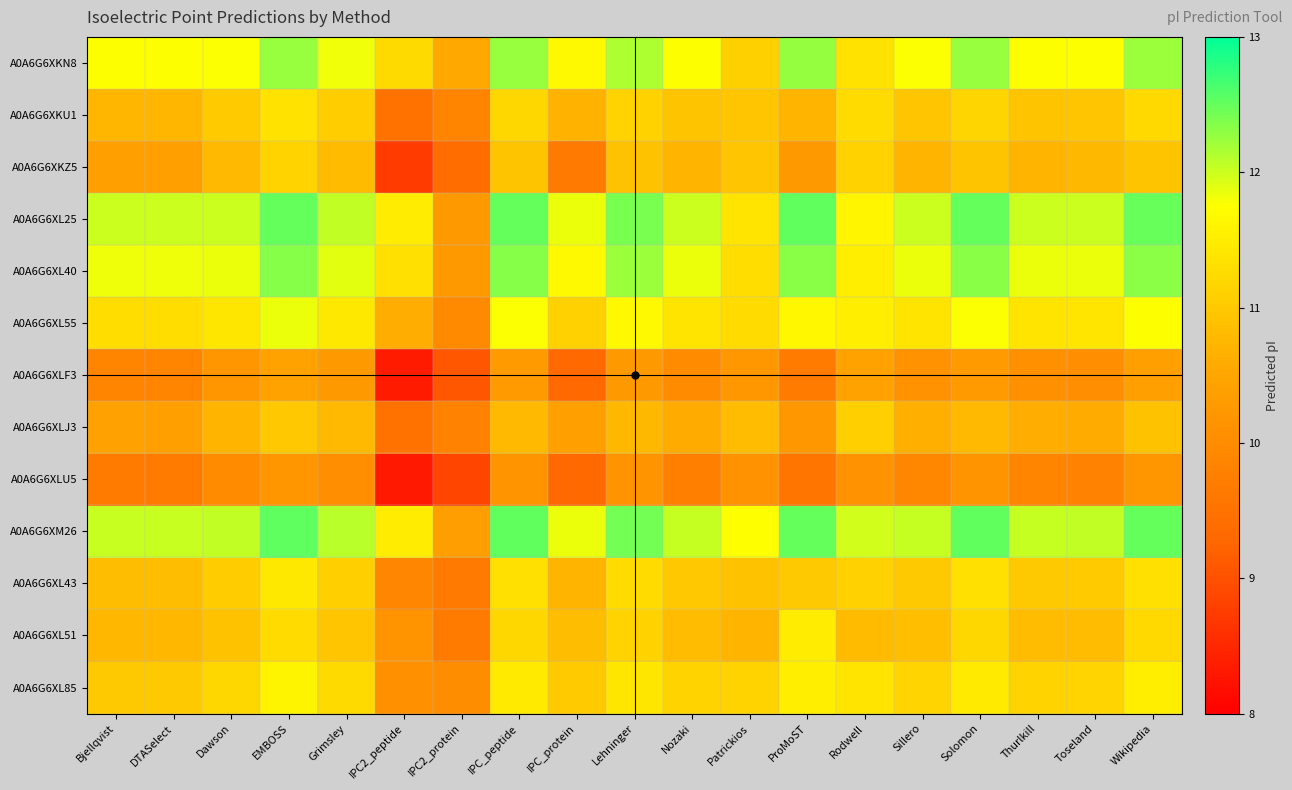

Reading right to left, what are all the values shown in this chart?

A0A6G6XKN8: Wikipedia=12.2	Toseland=11.8	Thurlkill=11.8	Solomon=12.3	Sillero=11.8	Rodwell=11.4	ProMoST=12.3	Patrickios=11.1	Nozaki=11.8	Lehninger=12.1	IPC_protein=11.7	IPC_peptide=12.3	IPC2_protein=10.6	IPC2_peptide=11.2	Grimsley=11.8	EMBOSS=12.3	Dawson=11.8	DTASelect=11.8	Bjellqvist=11.8
A0A6G6XKU1: Wikipedia=11.2	Toseland=10.9	Thurlkill=10.9	Solomon=11.2	Sillero=10.9	Rodwell=11.3	ProMoST=10.7	Patrickios=11.0	Nozaki=10.9	Lehninger=11.1	IPC_protein=10.7	IPC_peptide=11.2	IPC2_protein=9.8	IPC2_peptide=9.5	Grimsley=11.1	EMBOSS=11.4	Dawson=11.0	DTASelect=10.7	Bjellqvist=10.7
A0A6G6XKZ5: Wikipedia=10.9	Toseland=10.8	Thurlkill=10.7	Solomon=10.9	Sillero=10.7	Rodwell=11.1	ProMoST=10.3	Patrickios=10.9	Nozaki=10.7	Lehninger=10.9	IPC_protein=9.6	IPC_peptide=10.9	IPC2_protein=9.4	IPC2_peptide=8.7	Grimsley=10.8	EMBOSS=11.1	Dawson=10.8	DTASelect=10.4	Bjellqvist=10.4
A0A6G6XL25: Wikipedia=12.5	Toseland=12.0	Thurlkill=12.0	Solomon=12.5	Sillero=12.0	Rodwell=11.6	ProMoST=12.5	Patrickios=11.4	Nozaki=12.0	Lehninger=12.4	IPC_protein=11.8	IPC_peptide=12.5	IPC2_protein=10.2	IPC2_peptide=11.5	Grimsley=12.0	EMBOSS=12.5	Dawson=12.0	DTASelect=12.0	Bjellqvist=12.0
A0A6G6XL40: Wikipedia=12.3	Toseland=11.8	Thurlkill=11.8	Solomon=12.3	Sillero=11.8	Rodwell=11.5	ProMoST=12.3	Patrickios=11.3	Nozaki=11.8	Lehninger=12.2	IPC_protein=11.7	IPC_peptide=12.3	IPC2_protein=10.2	IPC2_peptide=11.3	Grimsley=11.9	EMBOSS=12.3	Dawson=11.8	DTASelect=11.8	Bjellqvist=11.8
A0A6G6XL55: Wikipedia=11.8	Toseland=11.4	Thurlkill=11.4	Solomon=11.8	Sillero=11.4	Rodwell=11.5	ProMoST=11.7	Patrickios=11.3	Nozaki=11.4	Lehninger=11.7	IPC_protein=11.1	IPC_peptide=11.8	IPC2_protein=10.0	IPC2_peptide=10.6	Grimsley=11.4	EMBOSS=11.8	Dawson=11.4	DTASelect=11.3	Bjellqvist=11.3
A0A6G6XLF3: Wikipedia=10.4	Toseland=10.0	Thurlkill=10.1	Solomon=10.3	Sillero=10.1	Rodwell=10.4	ProMoST=9.7	Patrickios=10.2	Nozaki=10.0	Lehninger=10.3	IPC_protein=9.3	IPC_peptide=10.3	IPC2_protein=9.1	IPC2_peptide=8.3	Grimsley=10.2	EMBOSS=10.4	Dawson=10.2	DTASelect=9.9	Bjellqvist=9.9
A0A6G6XLJ3: Wikipedia=10.9	Toseland=10.6	Thurlkill=10.6	Solomon=10.8	Sillero=10.6	Rodwell=11.1	ProMoST=10.2	Patrickios=10.8	Nozaki=10.6	Lehninger=10.8	IPC_protein=10.4	IPC_peptide=10.8	IPC2_protein=9.8	IPC2_peptide=9.5	Grimsley=10.8	EMBOSS=11.0	Dawson=10.7	DTASelect=10.4	Bjellqvist=10.4
A0A6G6XLU5: Wikipedia=10.2	Toseland=9.8	Thurlkill=9.9	Solomon=10.2	Sillero=9.9	Rodwell=10.1	ProMoST=9.5	Patrickios=10.1	Nozaki=9.8	Lehninger=10.1	IPC_protein=9.3	IPC_peptide=10.2	IPC2_protein=8.9	IPC2_peptide=8.3	Grimsley=10.1	EMBOSS=10.2	Dawson=10.0	DTASelect=9.7	Bjellqvist=9.7
A0A6G6XM26: Wikipedia=12.5	Toseland=12.0	Thurlkill=12.0	Solomon=12.5	Sillero=12.0	Rodwell=12.0	ProMoST=12.5	Patrickios=11.7	Nozaki=12.0	Lehninger=12.4	IPC_protein=11.8	IPC_peptide=12.5	IPC2_protein=10.3	IPC2_peptide=11.5	Grimsley=12.1	EMBOSS=12.5	Dawson=12.0	DTASelect=12.0	Bjellqvist=12.0
A0A6G6XL43: Wikipedia=11.3	Toseland=11.0	Thurlkill=11.0	Solomon=11.3	Sillero=11.0	Rodwell=11.1	ProMoST=11.0	Patrickios=10.9	Nozaki=11.0	Lehninger=11.3	IPC_protein=10.7	IPC_peptide=11.3	IPC2_protein=9.6	IPC2_peptide=9.9	Grimsley=11.1	EMBOSS=11.4	Dawson=11.0	DTASelect=10.8	Bjellqvist=10.8
A0A6G6XL51: Wikipedia=11.2	Toseland=10.8	Thurlkill=10.8	Solomon=11.2	Sillero=10.8	Rodwell=10.8	ProMoST=11.5	Patrickios=10.7	Nozaki=10.8	Lehninger=11.1	IPC_protein=10.8	IPC_peptide=11.2	IPC2_protein=9.7	IPC2_peptide=10.2	Grimsley=10.9	EMBOSS=11.3	Dawson=10.9	DTASelect=10.7	Bjellqvist=10.7
A0A6G6XL85: Wikipedia=11.5	Toseland=11.2	Thurlkill=11.1	Solomon=11.5	Sillero=11.2	Rodwell=11.4	ProMoST=11.5	Patrickios=11.1	Nozaki=11.1	Lehninger=11.4	IPC_protein=11.0	IPC_peptide=11.5	IPC2_protein=10.0	IPC2_peptide=10.1	Grimsley=11.2	EMBOSS=11.6	Dawson=11.2	DTASelect=11.0	Bjellqvist=11.0